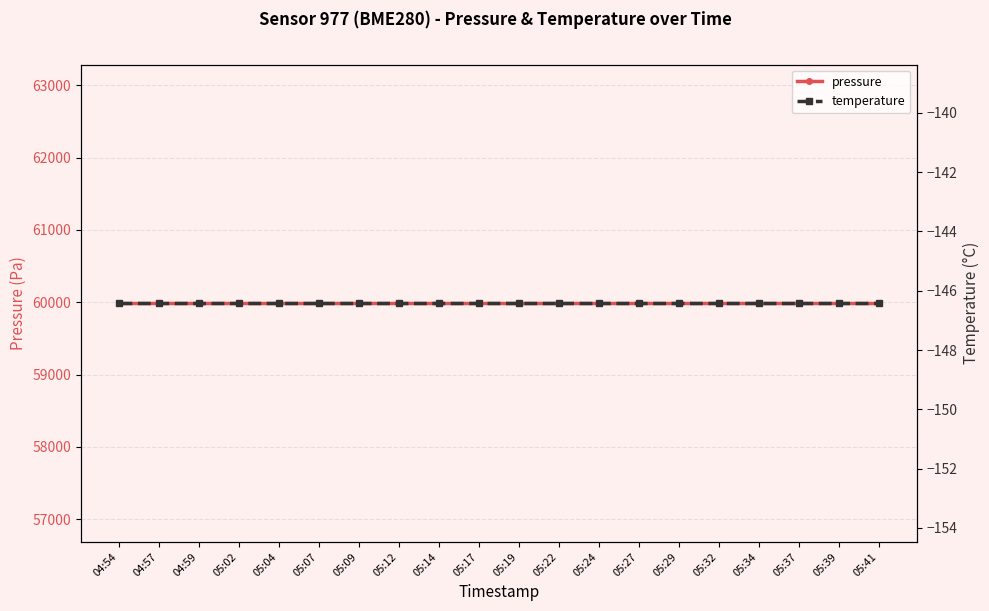

What is the difference between the highest and lowest values at 05:24?

60133.0